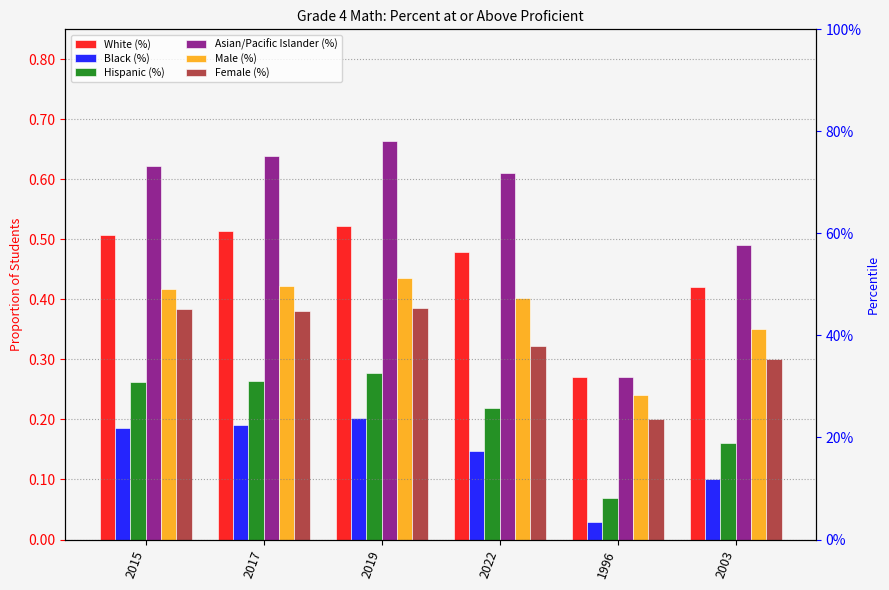

True or false: Hispanic (%) has a value of 0.1 at 1996.

True